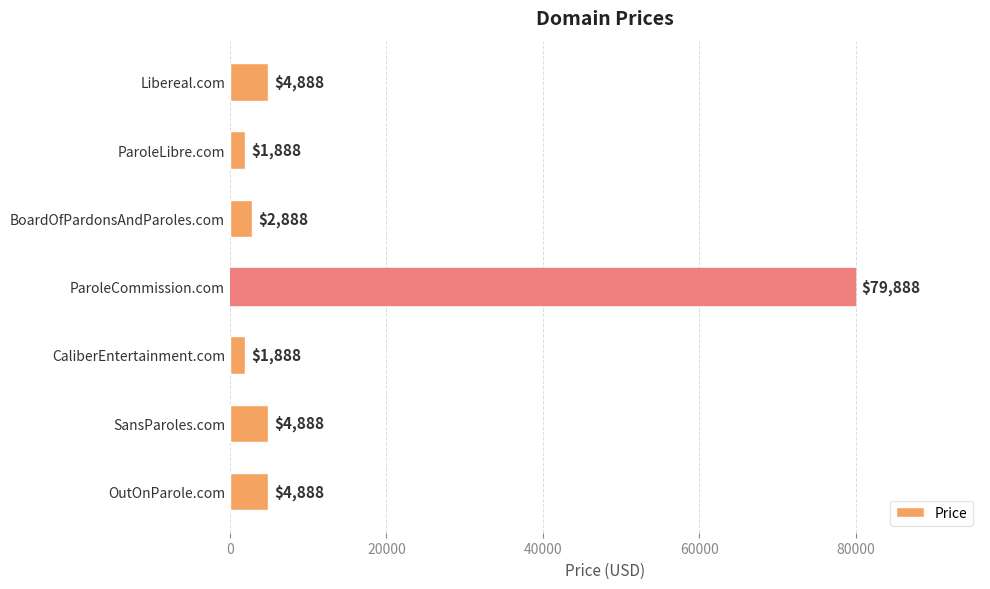

Which label corresponds to the largest value in the chart?

ParoleCommission.com